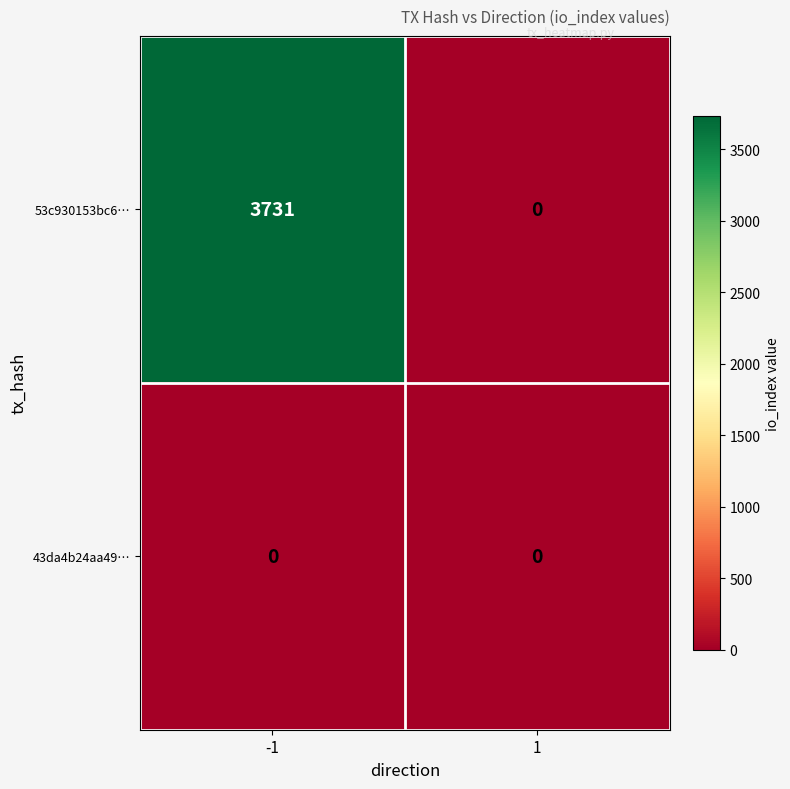

At how many categories does at least one series exceed 1352?

1